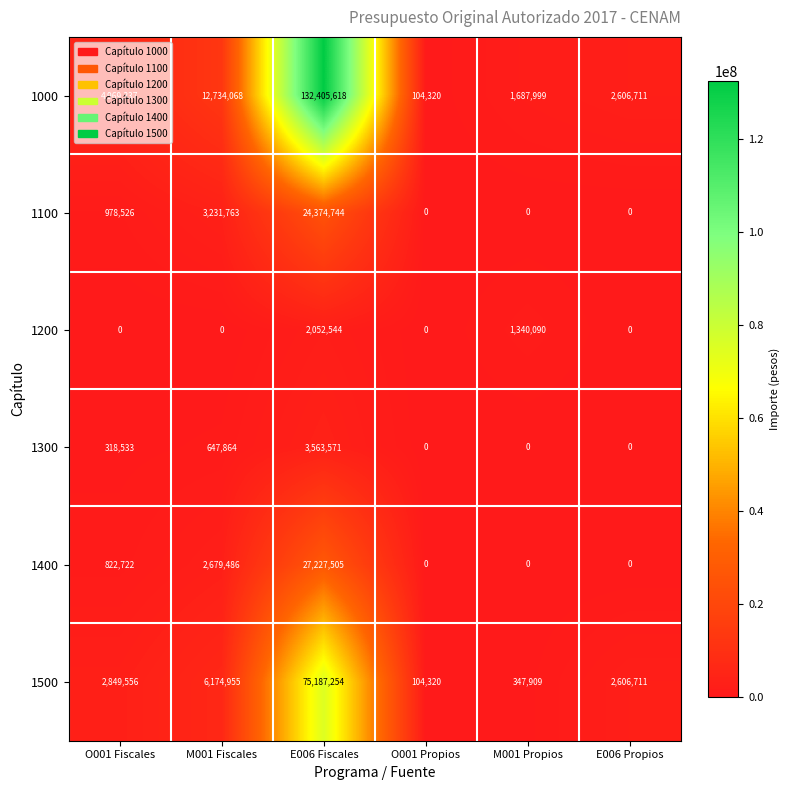

At which category is the sum across all series the highest?

E006 Fiscales